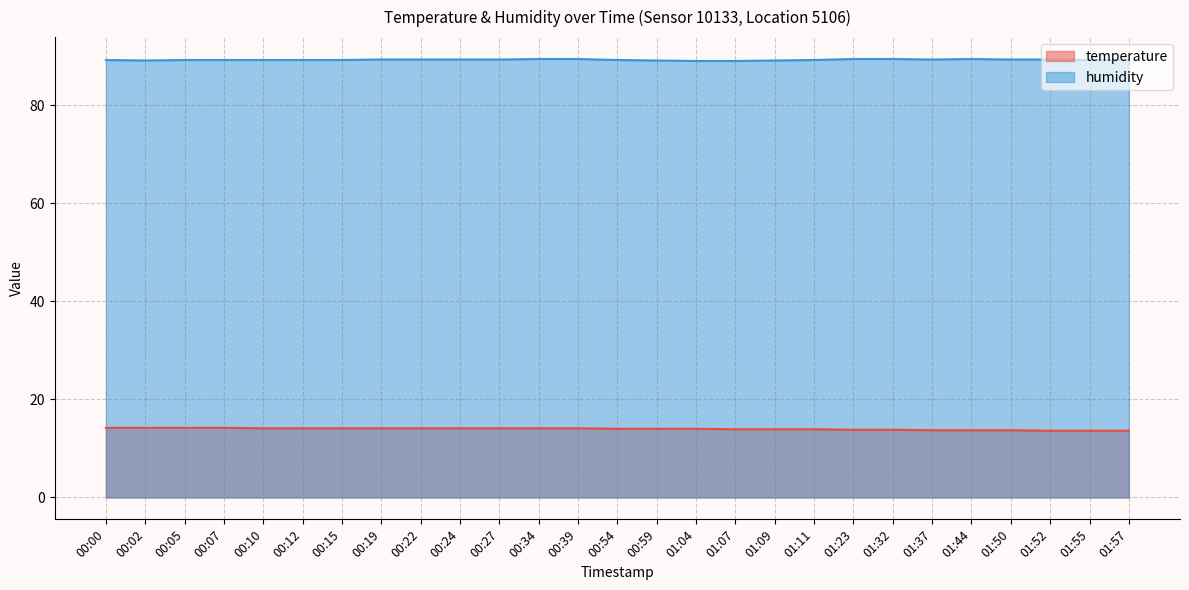

The humidity series shows 89.2 at 00:07. True or false?

True